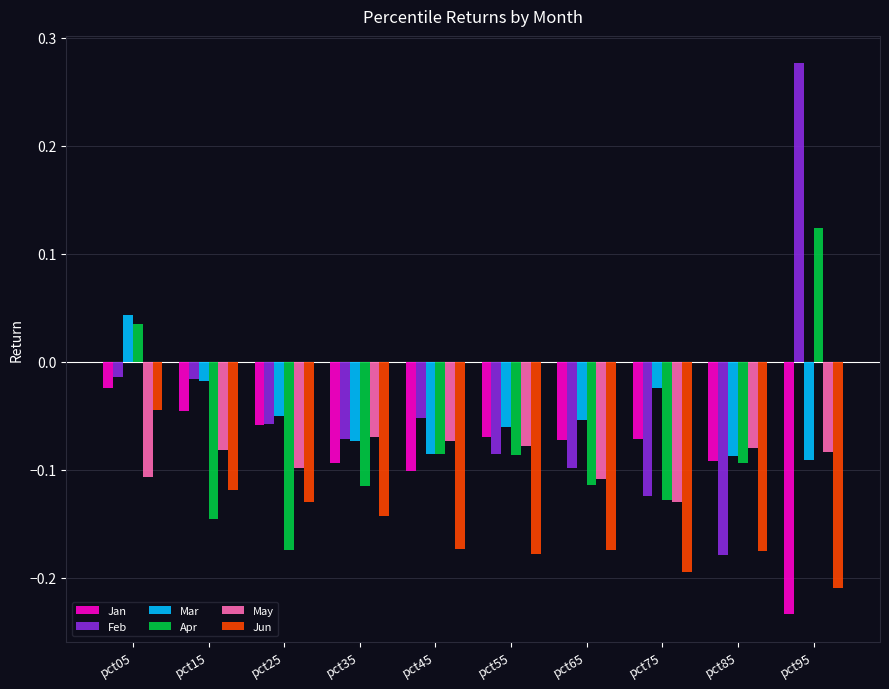

What is the sum of all Apr values?

-0.8